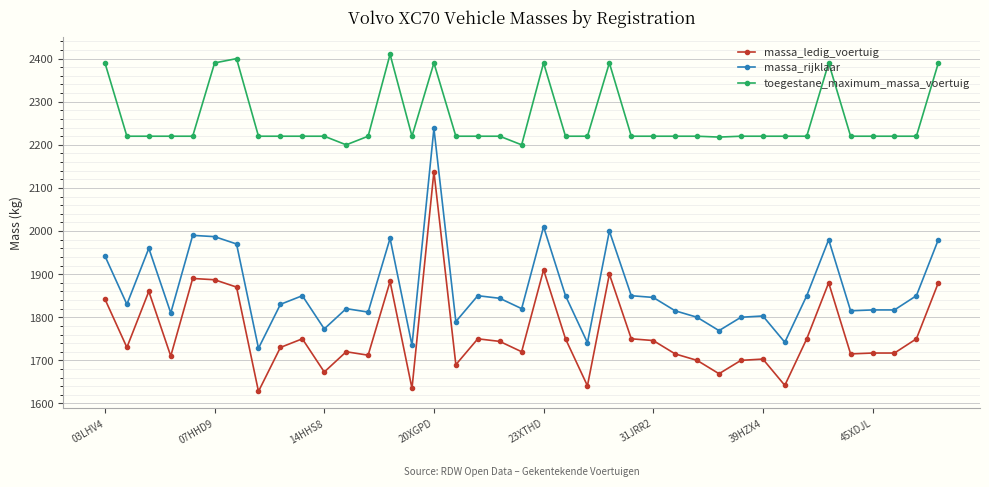

What is the value of the toegestane_maximum_massa_voertuig point at the 36th from the left?

2220